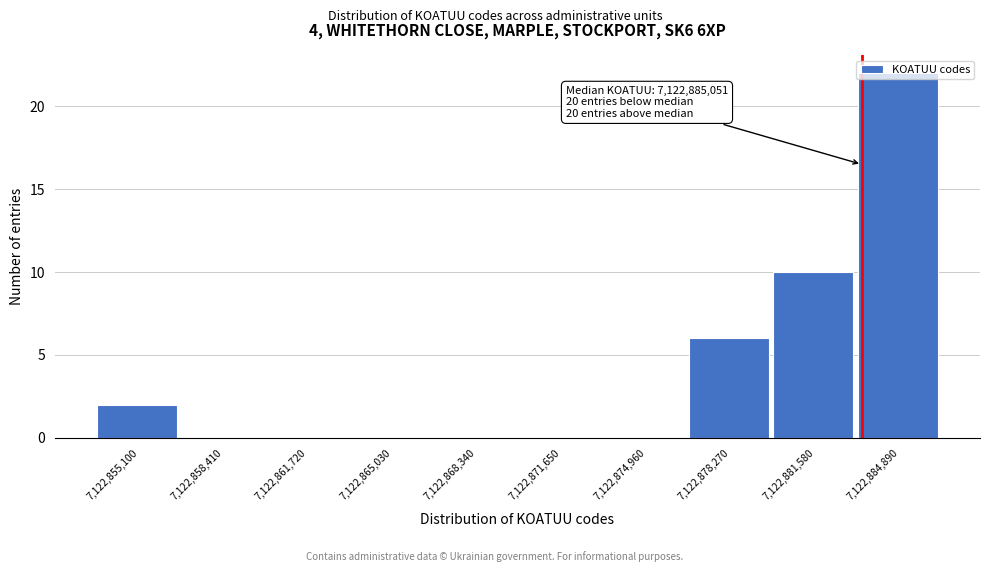

Read the value at 7,122,878,270, to the nearest 5.

5